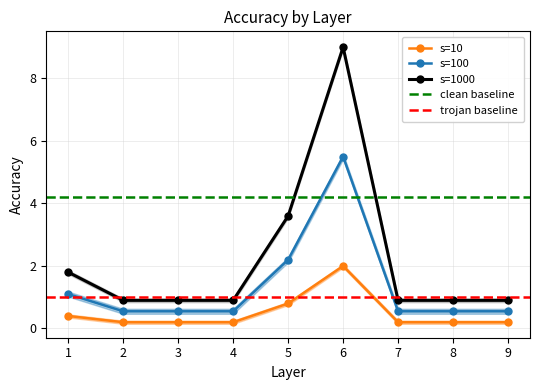

Is the value of s=100 at 1 greater than the value of s=1000 at 9?

Yes